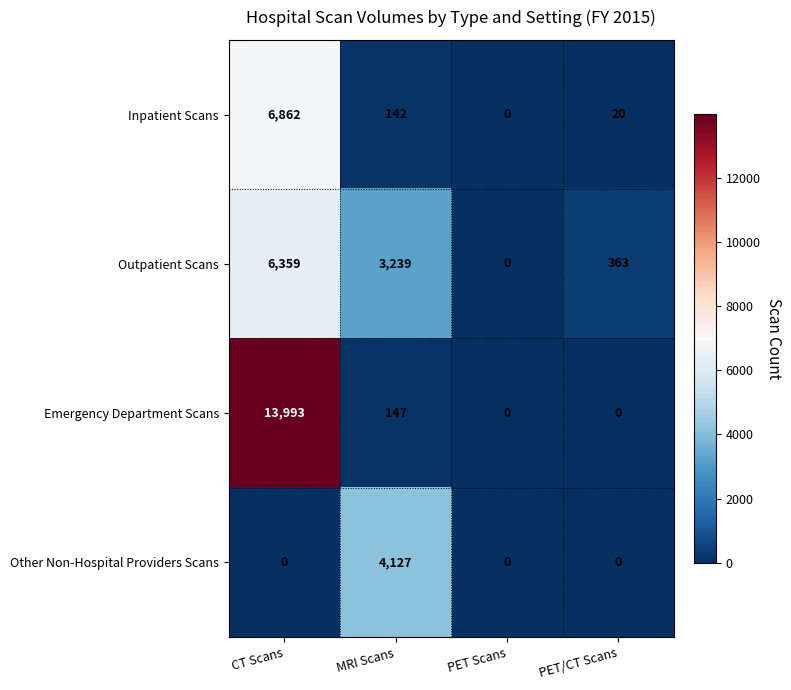

What is the sum of the Outpatient Scans values at CT Scans and MRI Scans?

9598